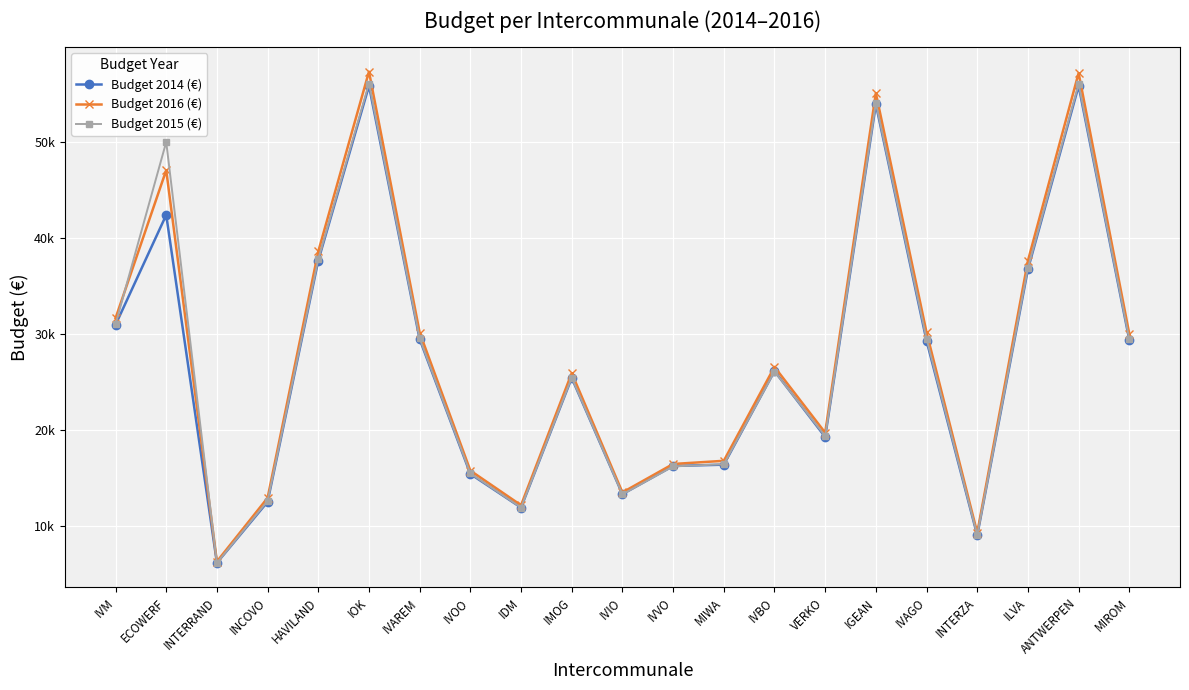

At which label is Budget 2014 (€) closest to 31048?

IVM